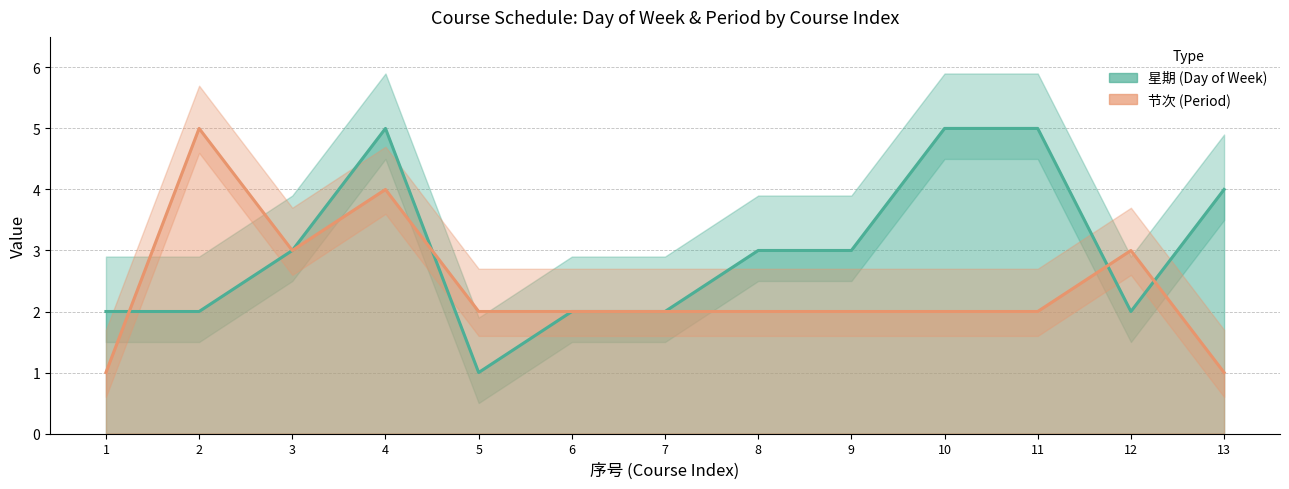

Rank the categories by 星期 (Day of Week) value from highest to lowest.

4, 10, 11, 13, 3, 8, 9, 1, 2, 6, 7, 12, 5